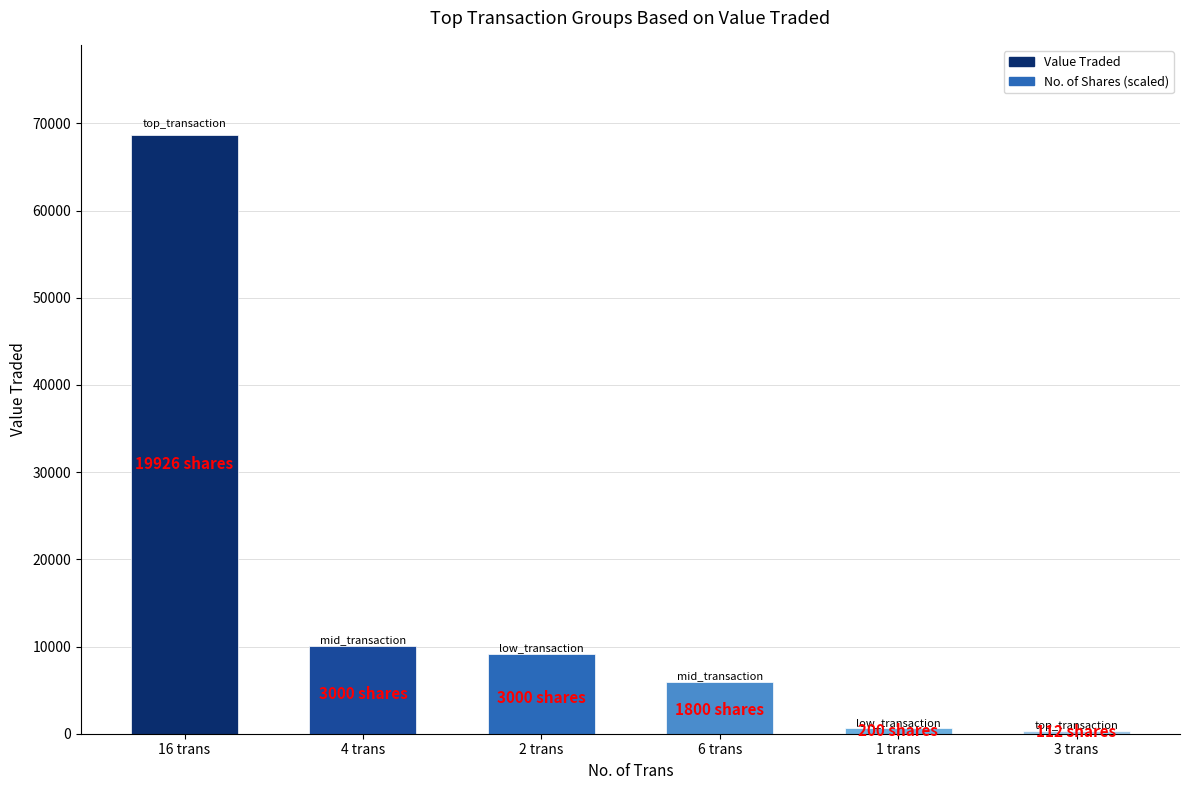

What position from the right is 1 trans?

2